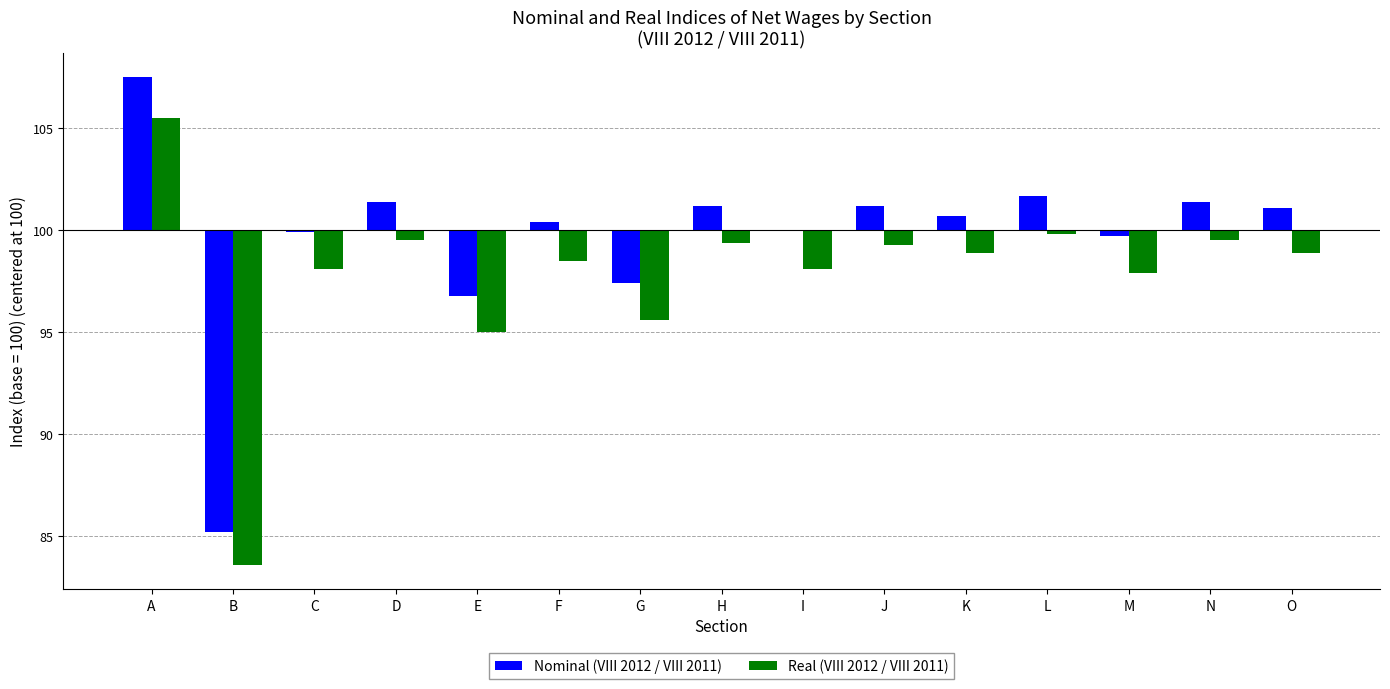

What is the average value of the Real (VIII 2012 / VIII 2011) series?

-2.2